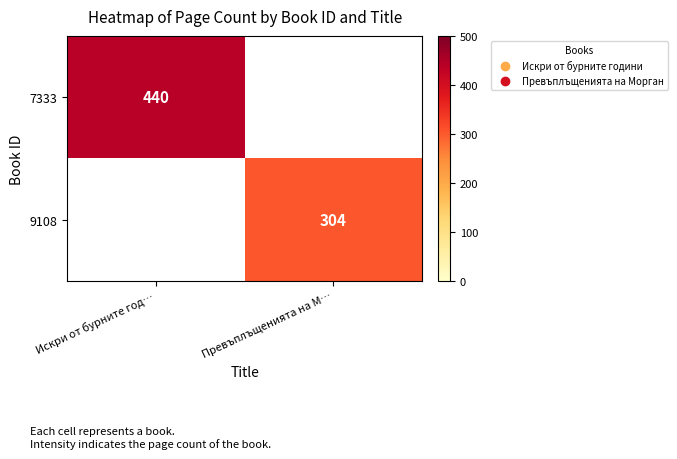

The 9108 series shows 166 at Превъплъщенията на М…. True or false?

False